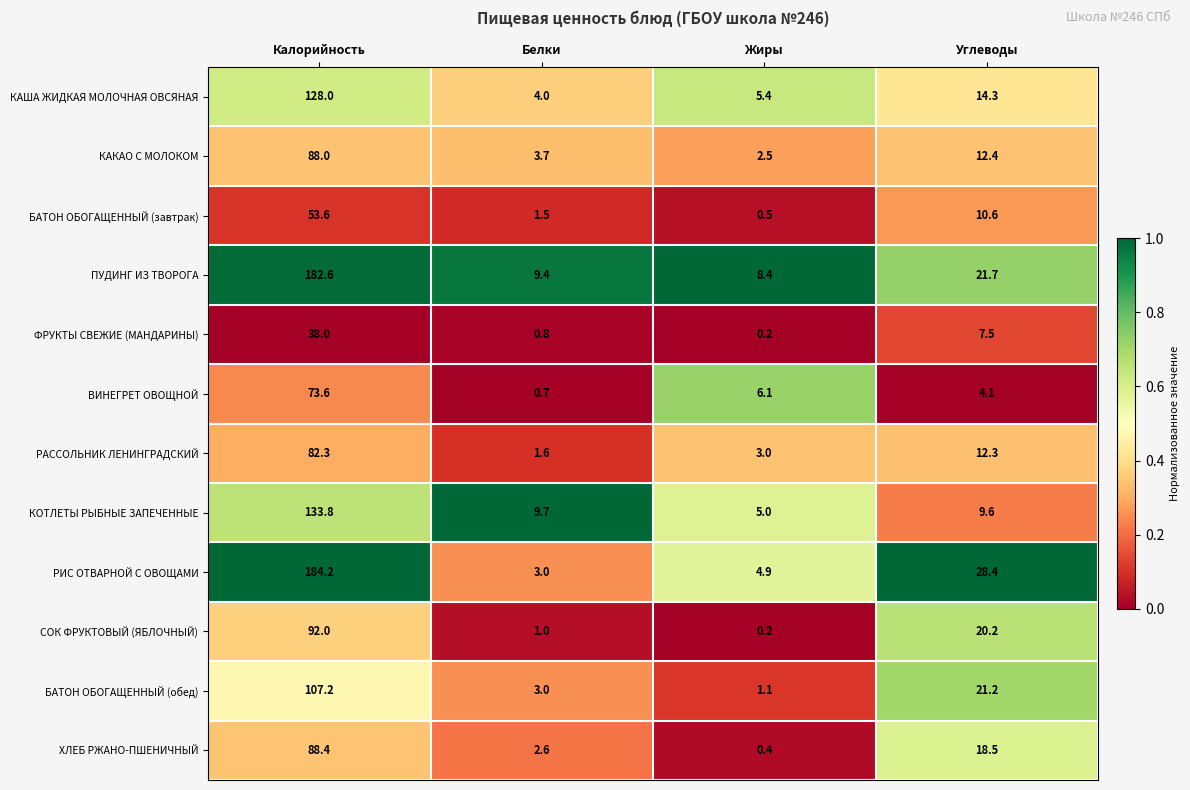

Is it true that БАТОН ОБОГАЩЕННЫЙ (обед) equals 3.0 at Белки?

True